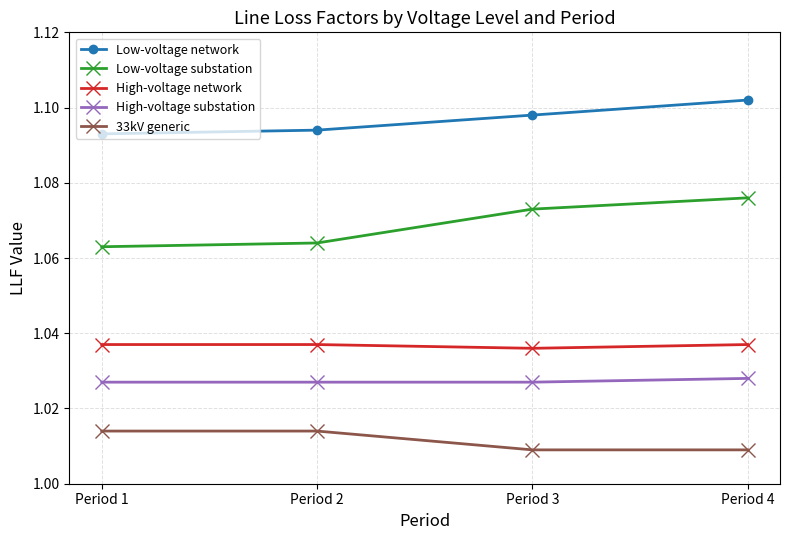

The Low-voltage network series shows 1.7 at Period 1. True or false?

False